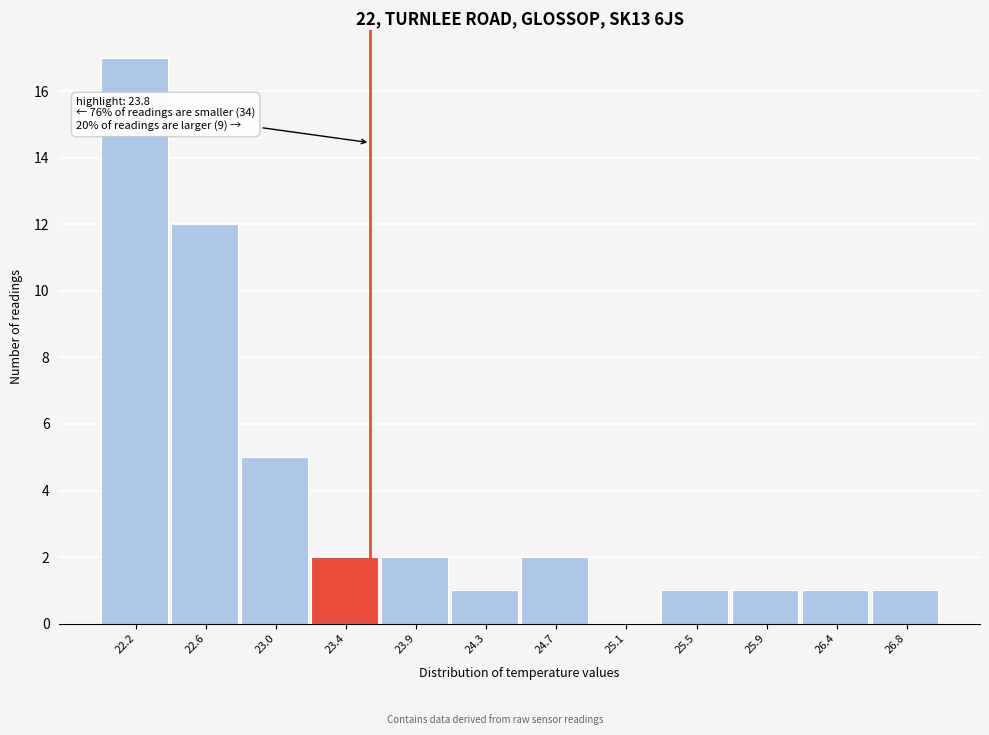

Reading right to left, list all the values displayed in this chart.

26.8=1	26.4=1	25.9=1	25.5=1	25.1=0	24.7=2	24.3=1	23.9=2	23.4=2	23.0=5	22.6=12	22.2=17